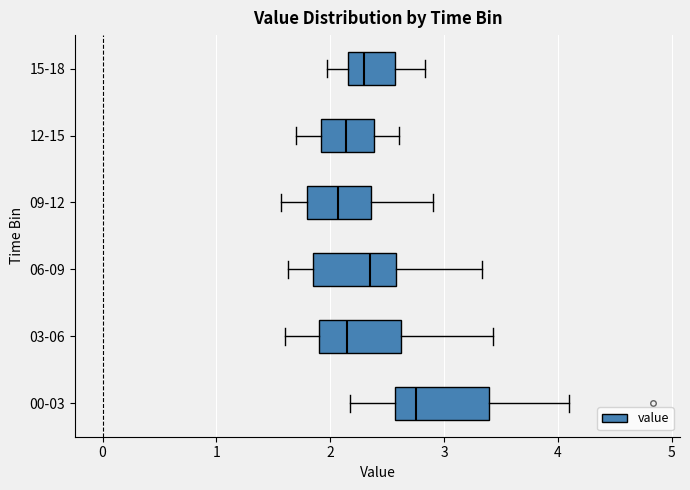

Where does the left whisker of the box for 03-06 end on the x-axis? The values are not printed on the chart, so give them approximately, as read against the axis.

1.6